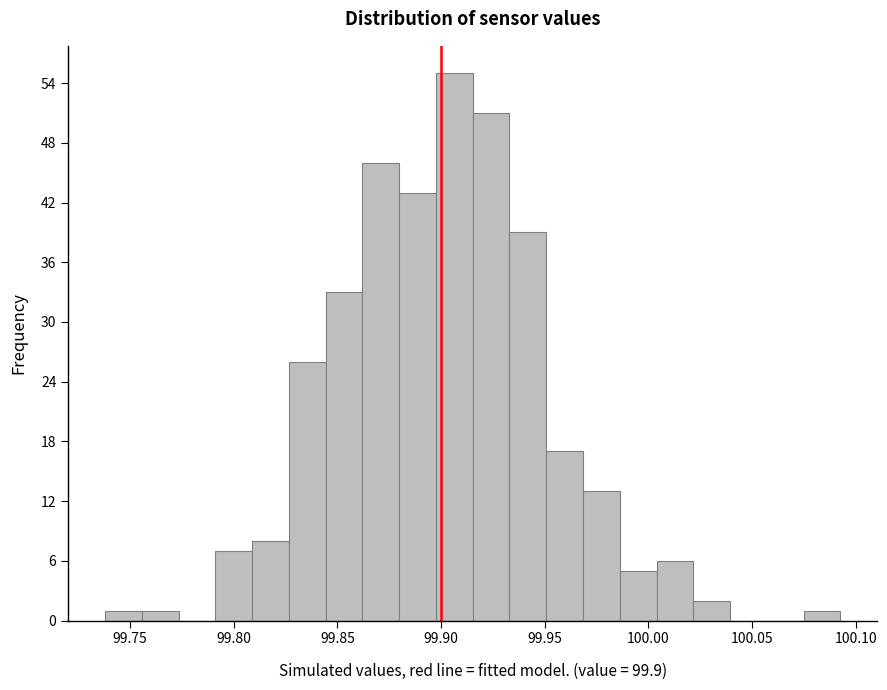

Read against the x-axis, roughly where is the centre of the tallest bar?

99.905